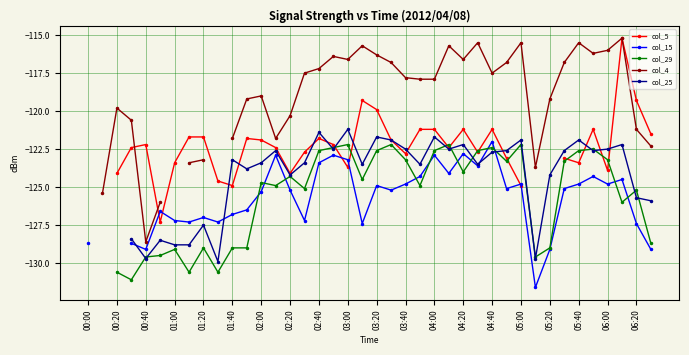

What are all the series names shown in the legend?

col_5, col_15, col_29, col_4, col_25